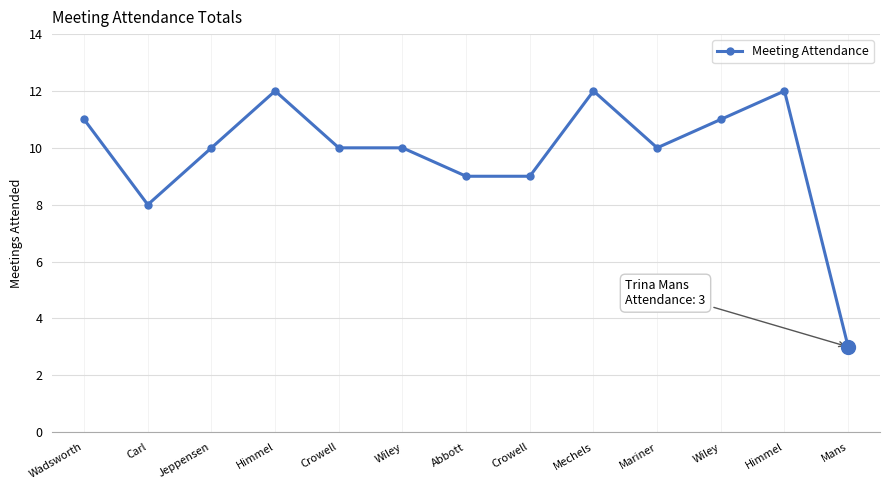

True or false: the data shows 10 at Crowell.

True